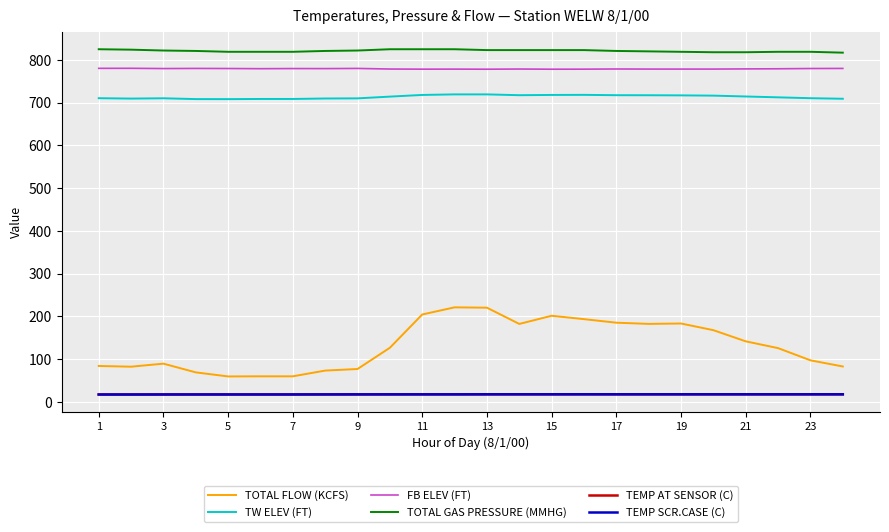

How many values in the FB ELEV (FT) series are below 779?

11